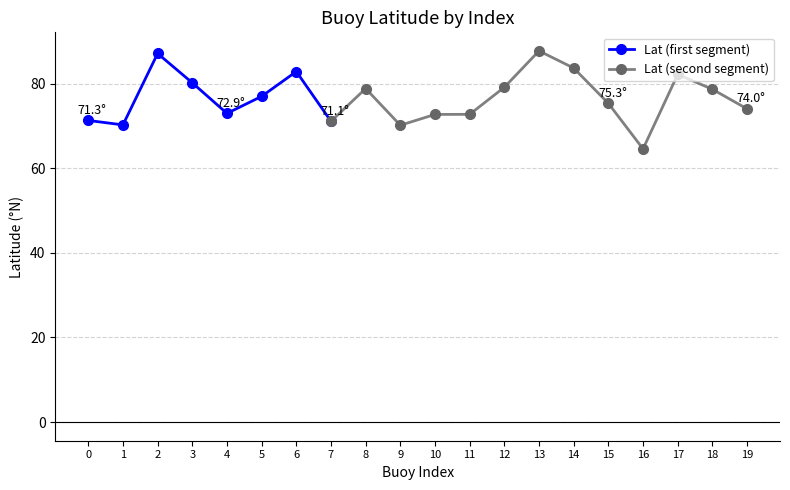

True or false: Lat (first segment) has more than 2 points higher than both neighbors.

False